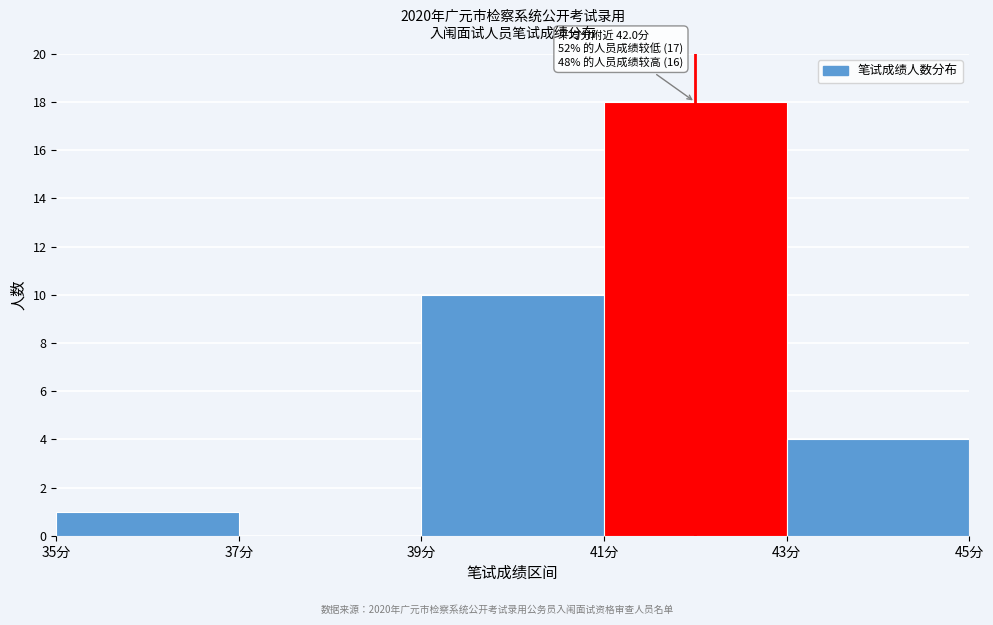

Over which range of the x-axis is the bar tallest?

41 to 43